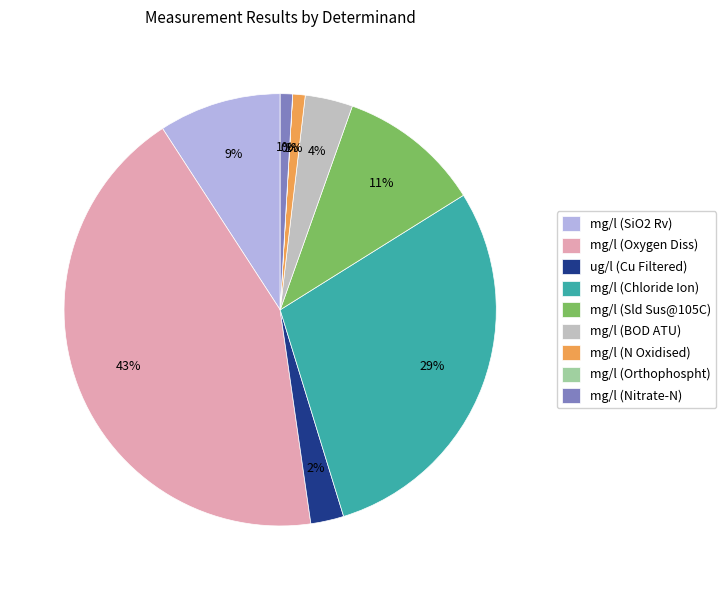

Between mg/l (Oxygen Diss) and mg/l (BOD ATU), which is larger?

mg/l (Oxygen Diss)